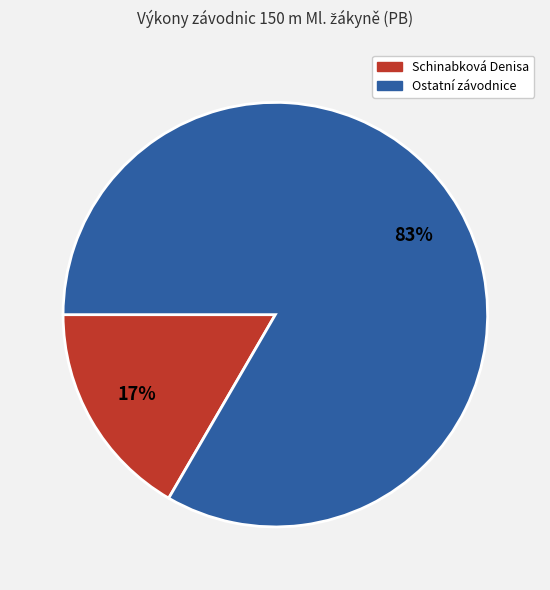

Does any single category account for the majority?

Yes